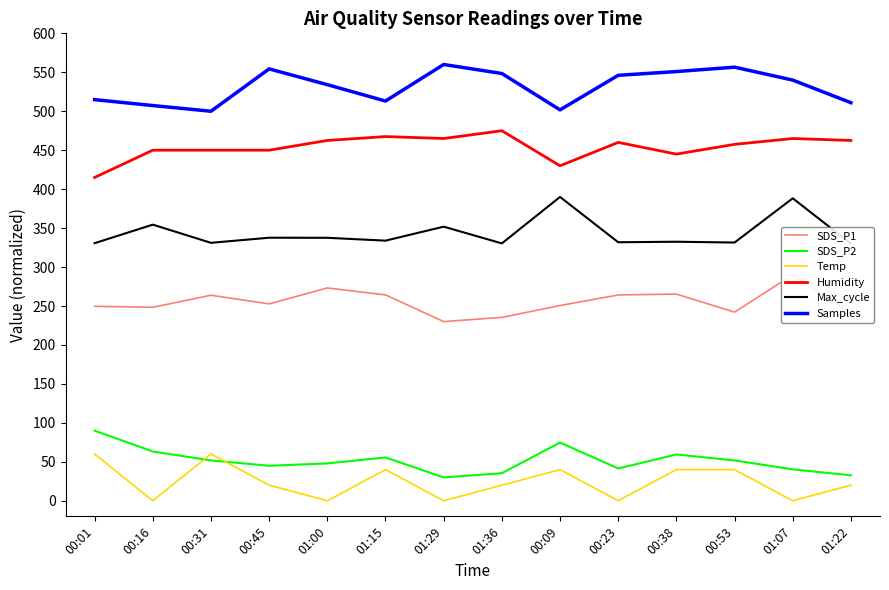

What is the difference between the Max_cycle values at 00:09 and 01:29?

38.2